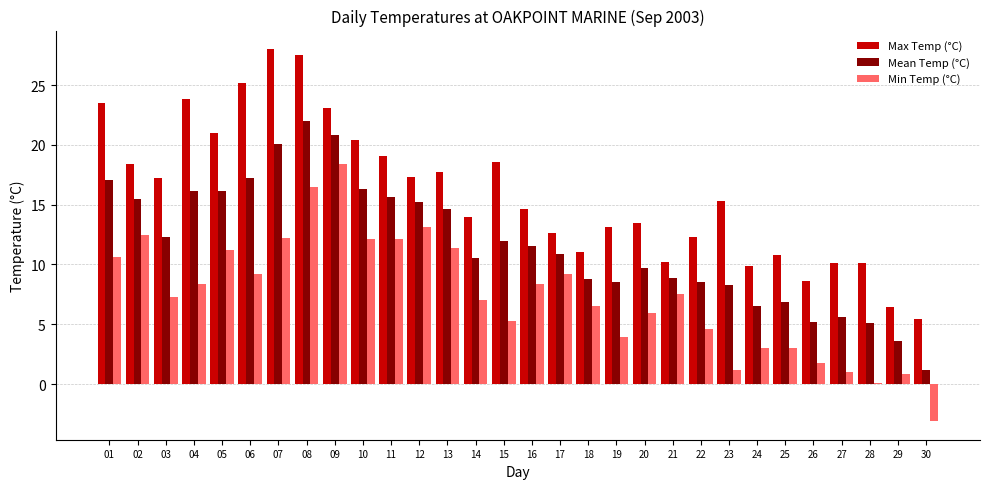

Which series changed the most between 06 and 16?

Max Temp (°C)